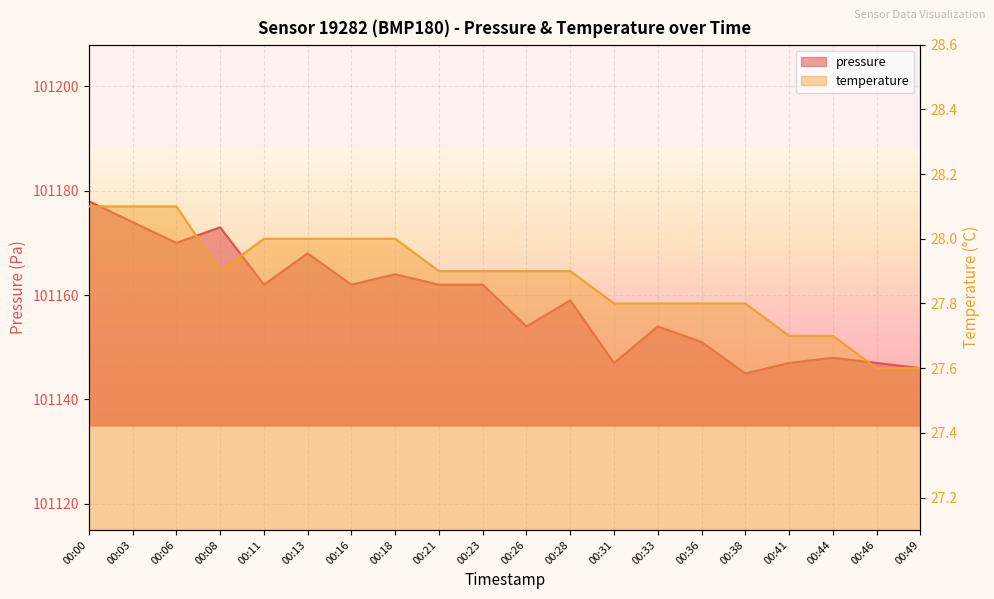

The pressure series shows 152368.5 at 00:36. True or false?

False